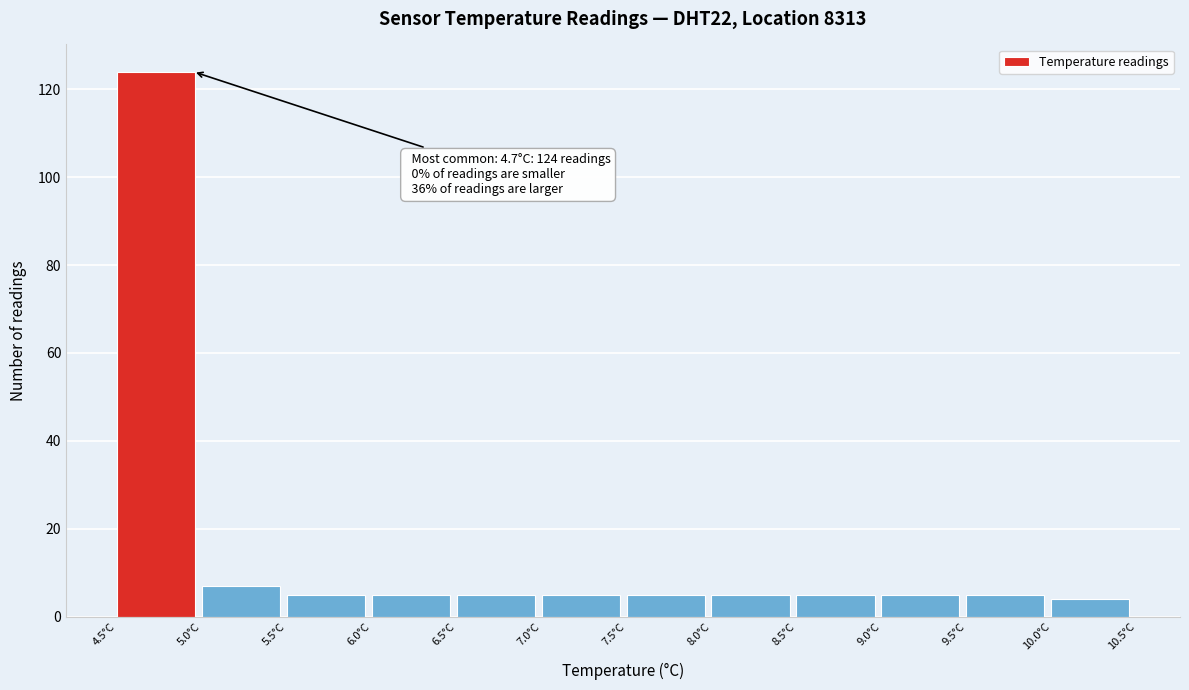

Over which range of the x-axis is the bar tallest?

4.5 to 5.0